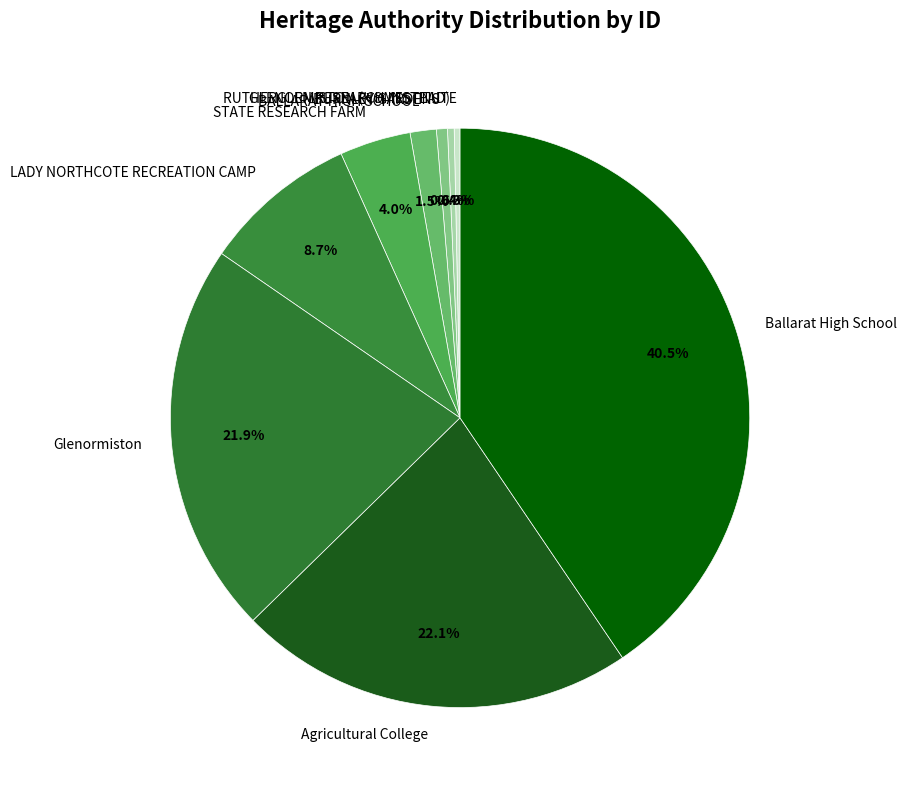

How much of the chart is everything except LADY NORTHCOTE RECREATION CAMP?

91.3%